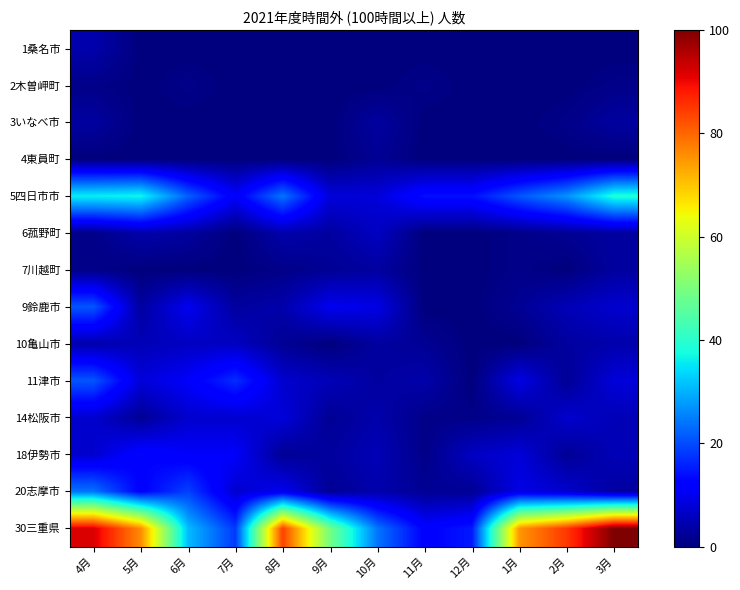

Which series has the widest spread of values?

30三重県